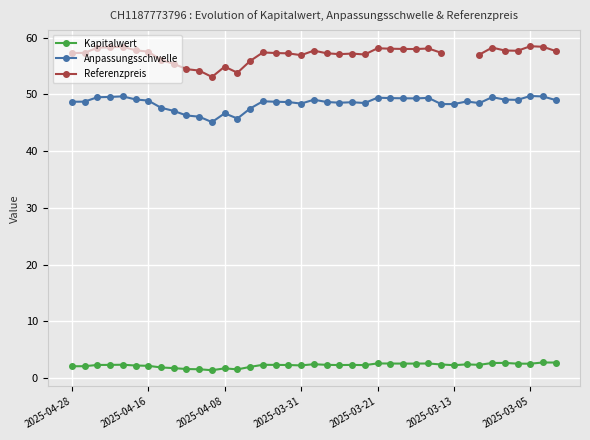

True or false: Kapitalwert has more than 2 interior local peaks.

True